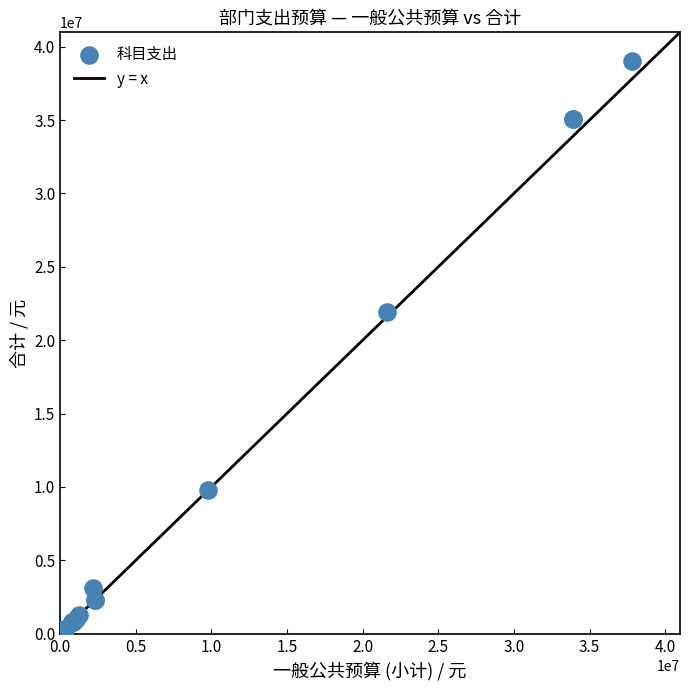

What Y value in the scatter plot is closest to 19520349?

21910700.0